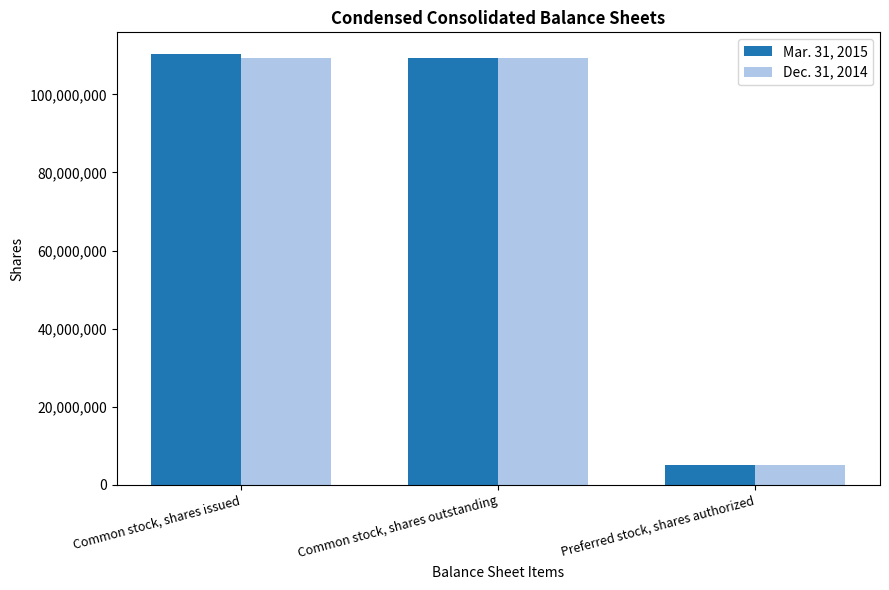

Does the chart contain any negative values?

No